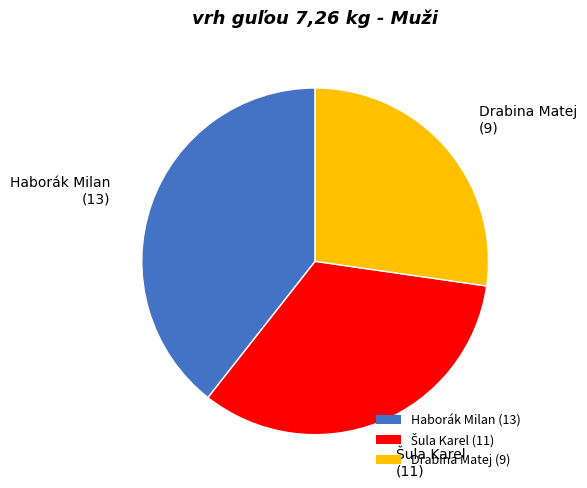

Is it true that Haborák Milan is 39% of the pie?

True